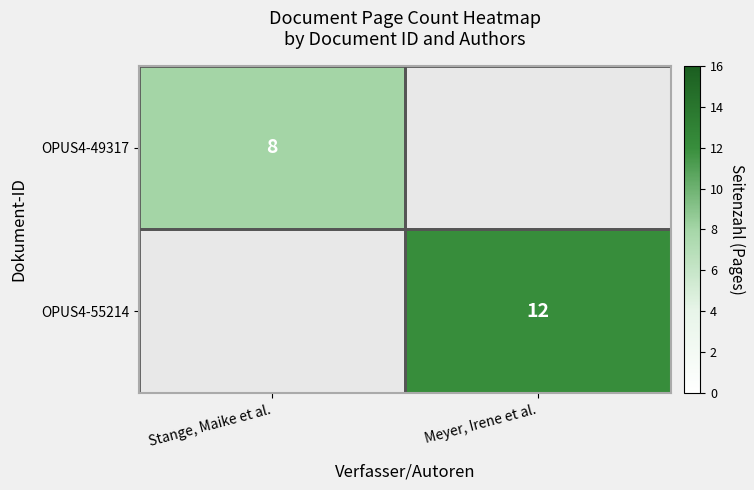

The value of OPUS4-49317 at Stange, Maike et al. is 8. True or false?

True